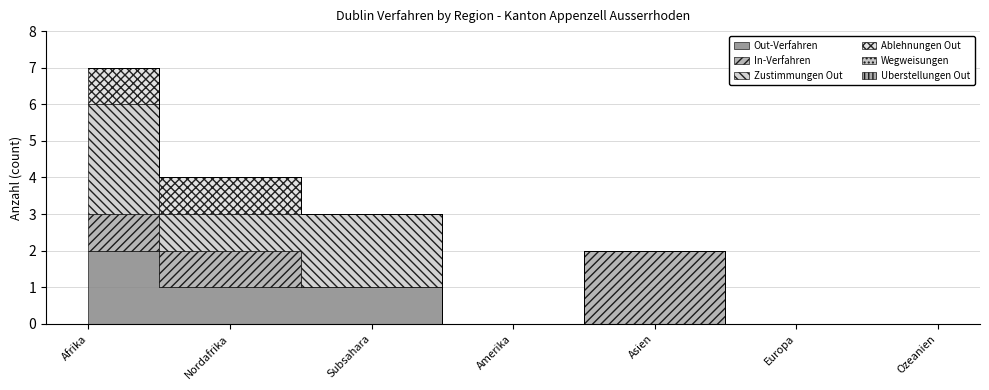

Reading left to right, extract all data points from this chart.

Out-Verfahren: Afrika=2	Nordafrika=1	Subsahara=1	Amerika=0	Asien=0	Europa=0	Ozeanien=0
In-Verfahren: Afrika=1	Nordafrika=1	Subsahara=0	Amerika=0	Asien=2	Europa=0	Ozeanien=0
Zustimmungen Out: Afrika=3	Nordafrika=1	Subsahara=2	Amerika=0	Asien=0	Europa=0	Ozeanien=0
Ablehnungen Out: Afrika=1	Nordafrika=1	Subsahara=0	Amerika=0	Asien=0	Europa=0	Ozeanien=0
Wegweisungen: Afrika=0	Nordafrika=0	Subsahara=0	Amerika=0	Asien=0	Europa=0	Ozeanien=0
Uberstellungen Out: Afrika=0	Nordafrika=0	Subsahara=0	Amerika=0	Asien=0	Europa=0	Ozeanien=0